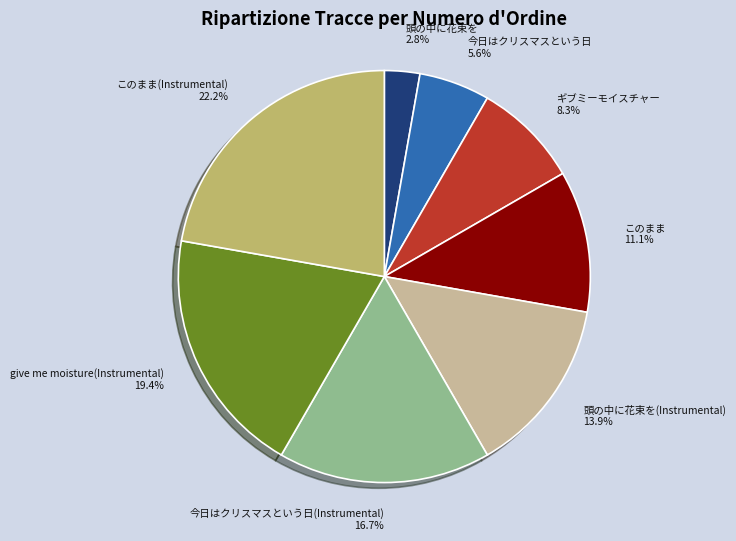

Is it true that 頭の中に花束を(Instrumental) is 7% of the pie?

False